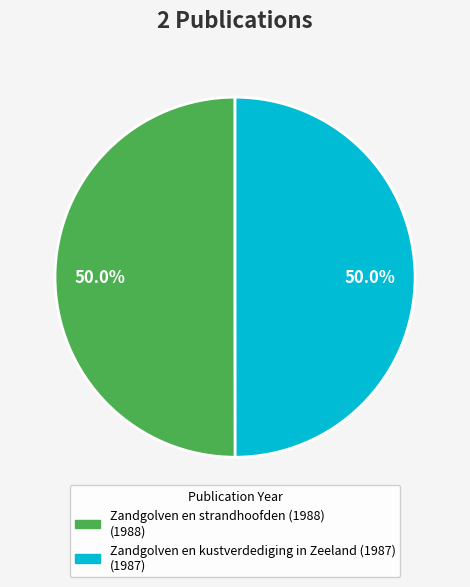

Approximately how many times larger is the value at Zandgolven en strandhoofden (1988) compared to Zandgolven en kustverdediging in Zeeland (1987)?

1.0